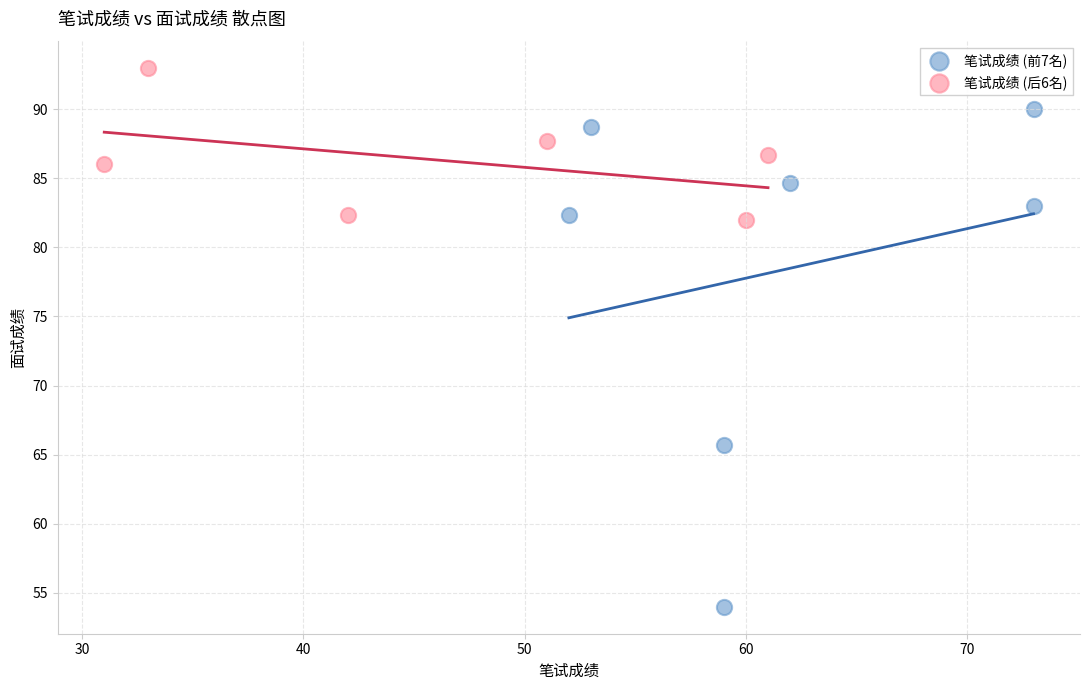

Which series reaches the minimum Y coordinate?

笔试成绩 (前7名)